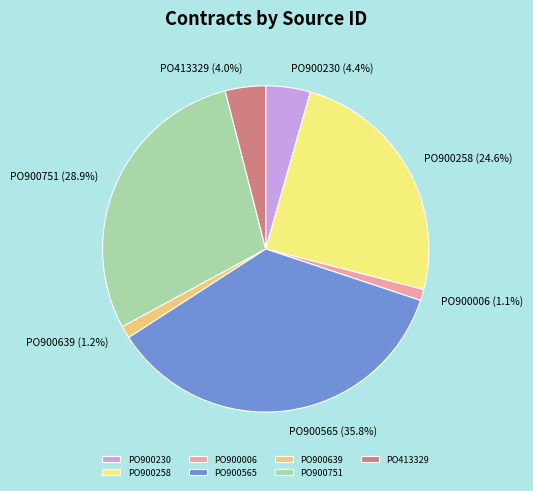

To the nearest percent, what is the difference between the largest and smallest slice percentages?

35%